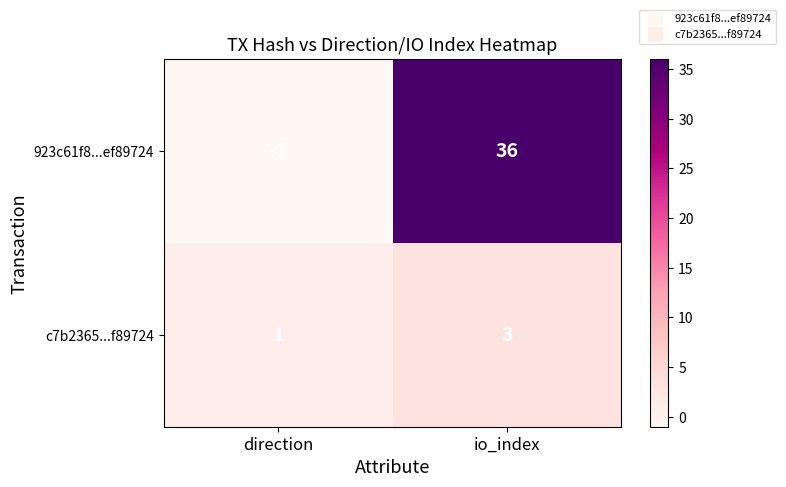

What is the maximum value shown in the chart?

36